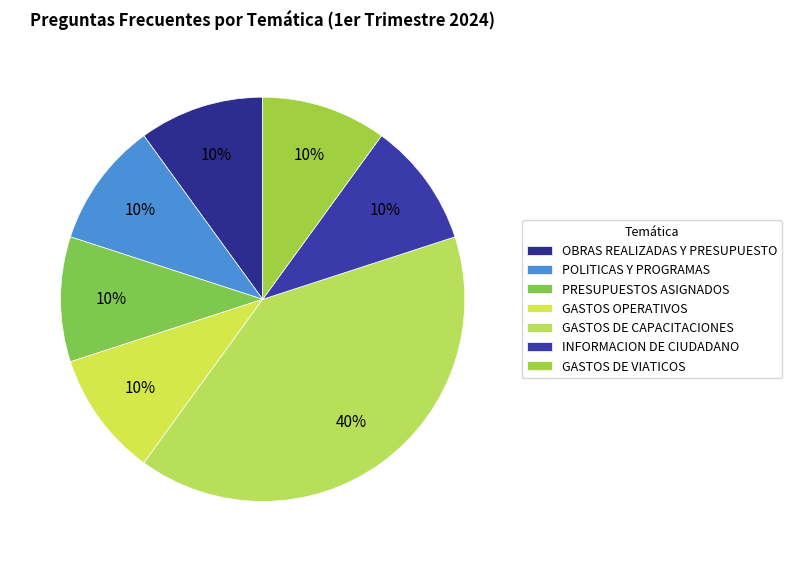

Does any single category account for the majority?

No